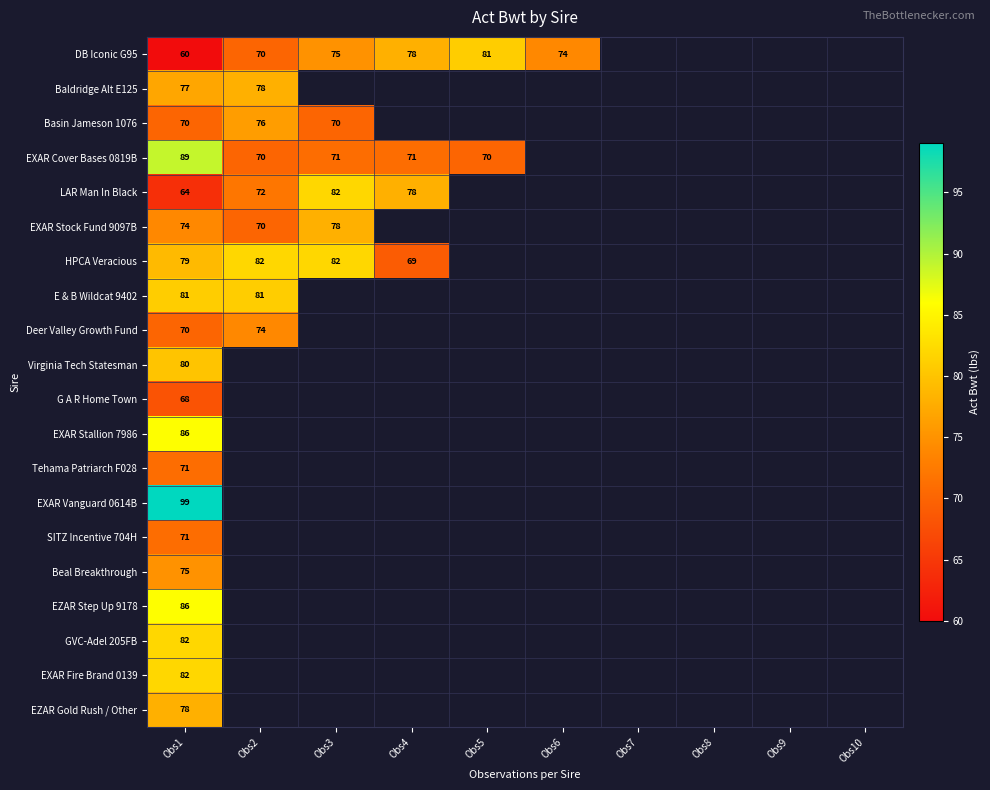

What is the total value across all series at Obs1?

1542